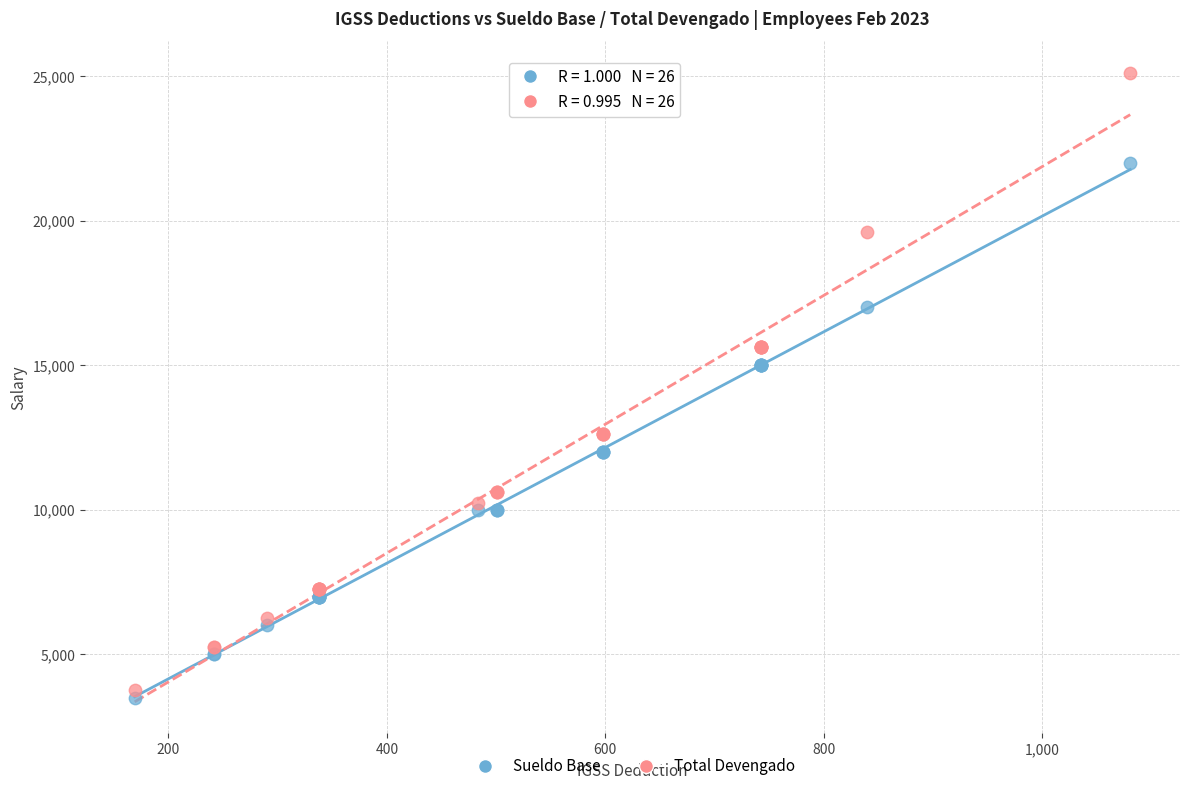

Which series reaches the maximum Y coordinate?

Total Devengado